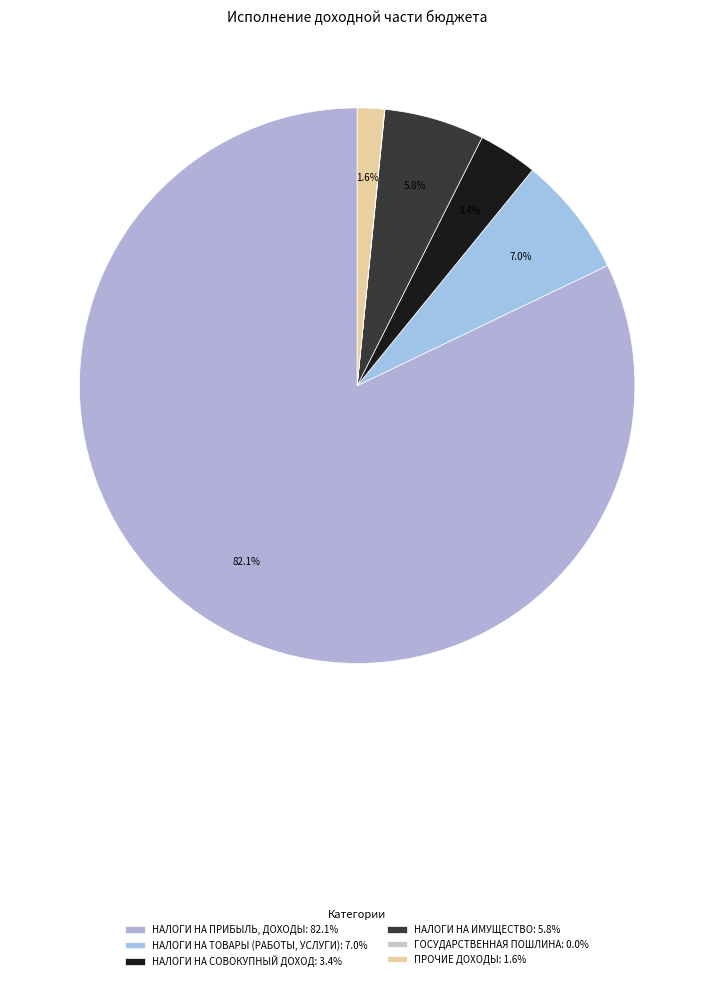

To the nearest percent, what is the combined percentage of ГОСУДАРСТВЕННАЯ ПОШЛИНА and НАЛОГИ НА ИМУЩЕСТВО?

6%